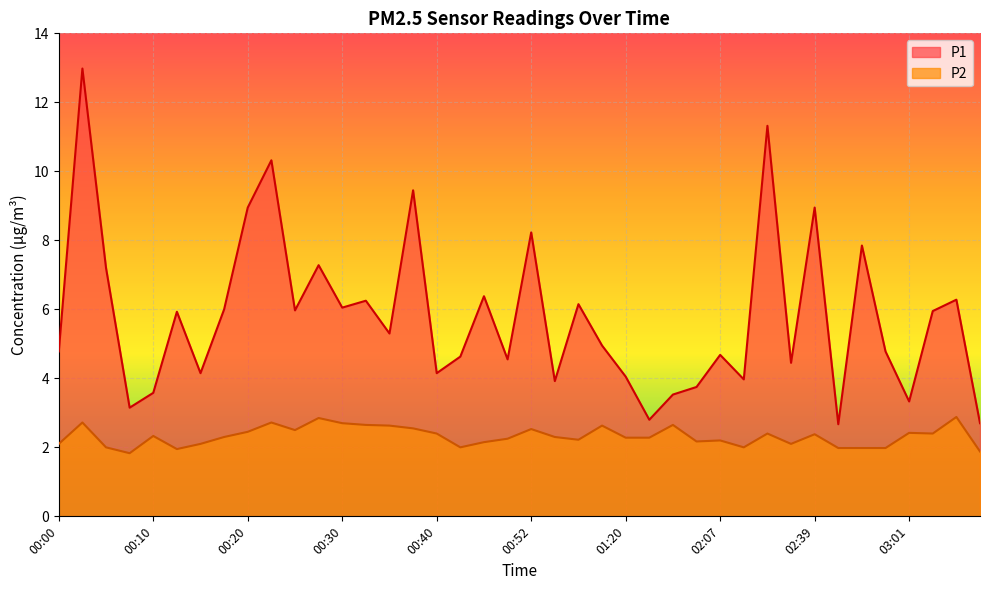

How many distinct data groups are displayed?

2